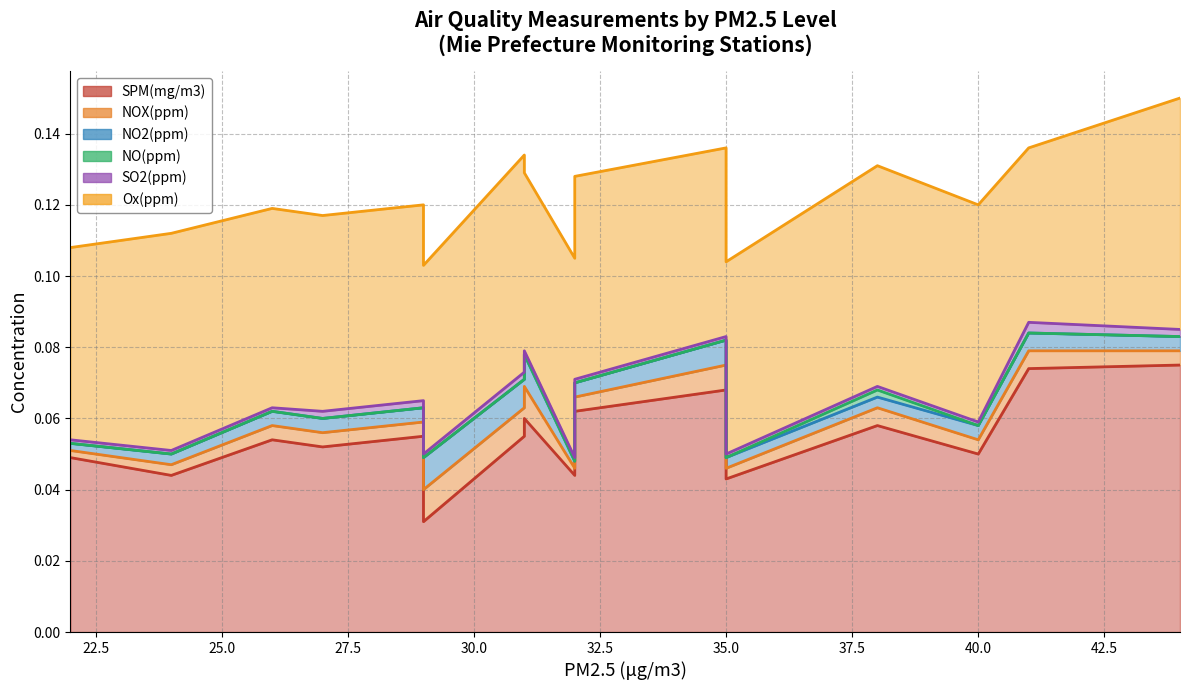

Between 35 and 40, which series saw the biggest shift?

SPM(mg/m3)